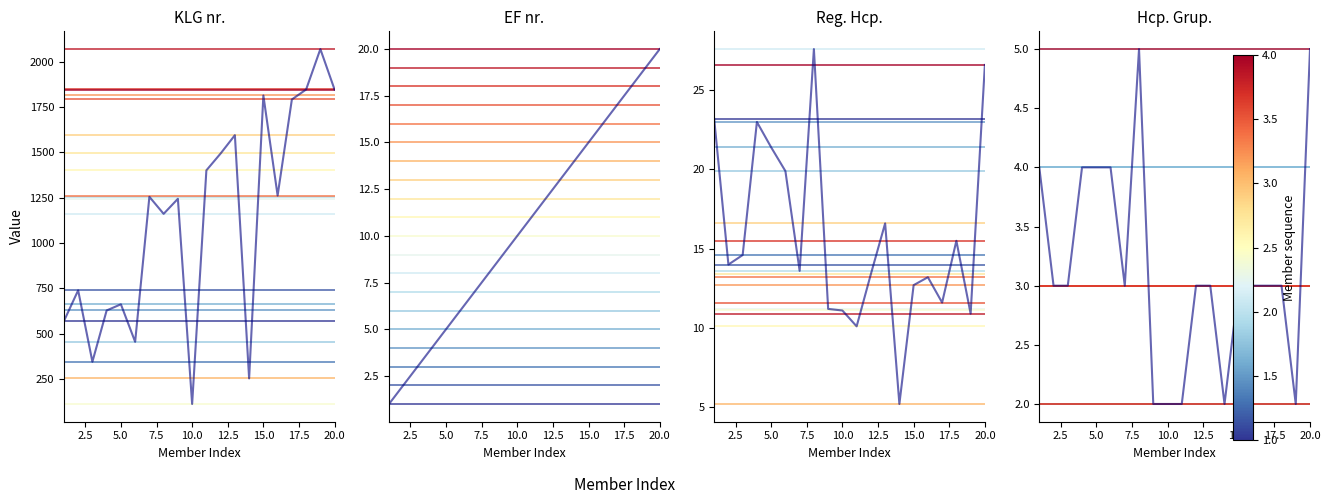

Which series has the widest spread of values?

KLG nr.